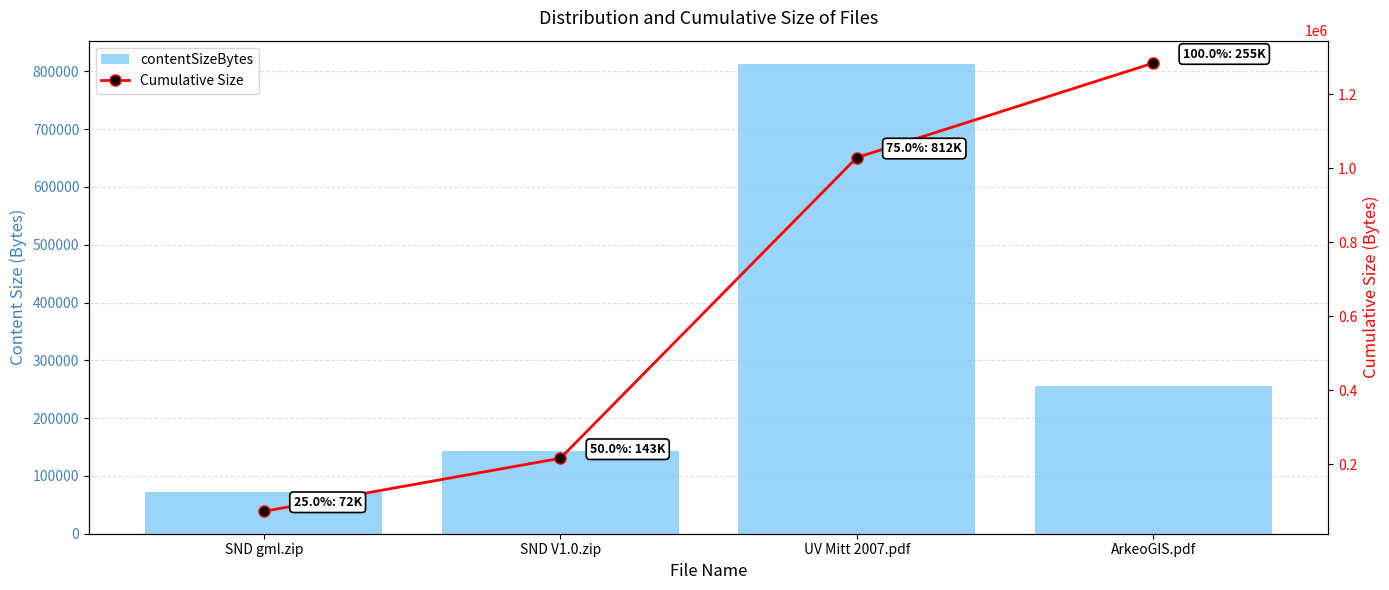

Reading left to right, extract all data points from this chart.

contentSizeBytes: 72814	143346	812542	255400
Cumulative Size: 72814	216160	1028702	1284102